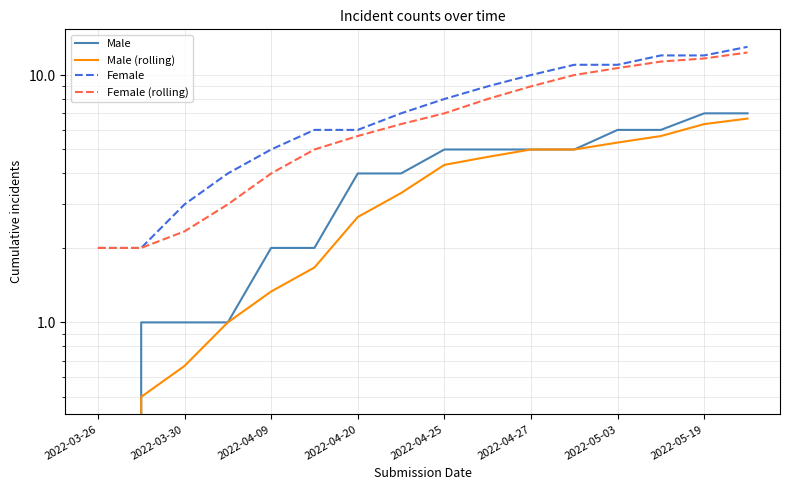

What is the difference between the Male values at 11 and 2022-04-25?

3.0